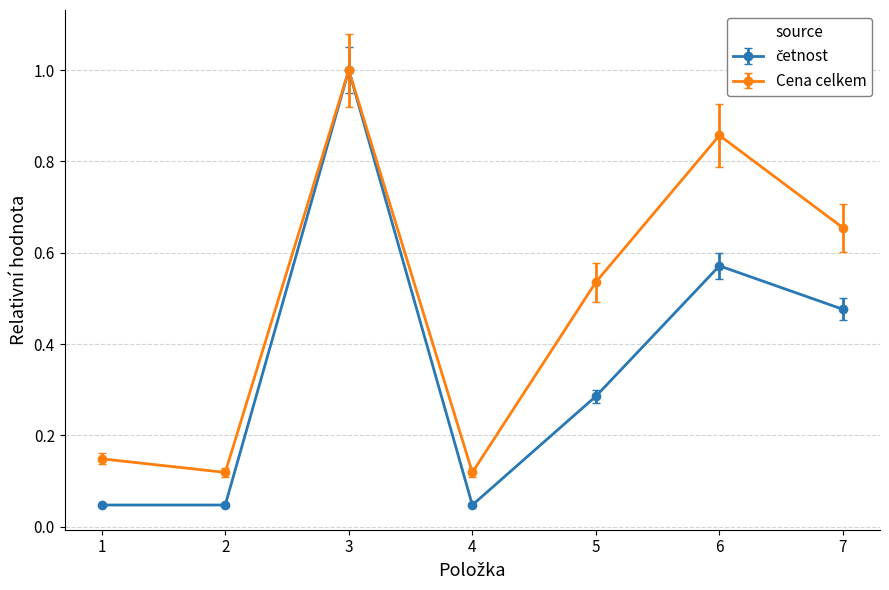

What is the maximum value for Cena celkem?

1.0